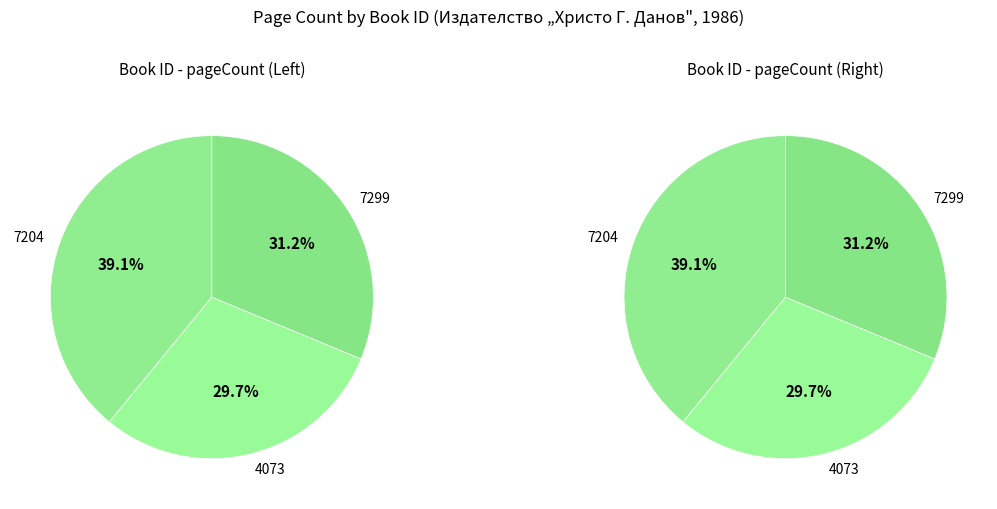

Which category has the biggest portion of the pie?

7204